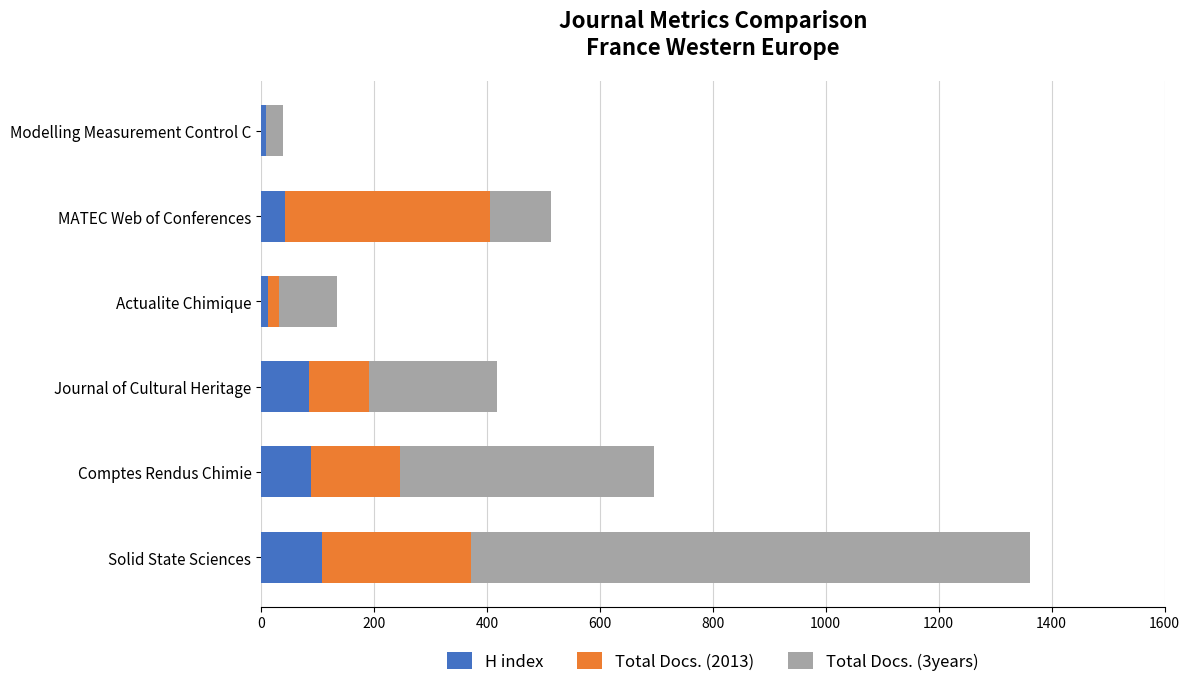

What is the total value across all series at Comptes Rendus Chimie?

695